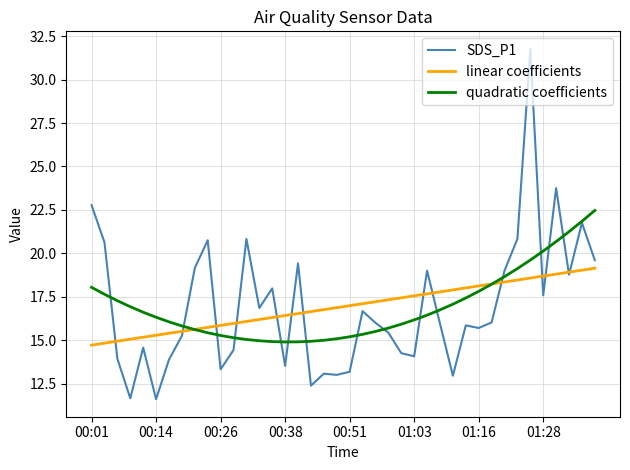

How many categories are shown in the chart?

40